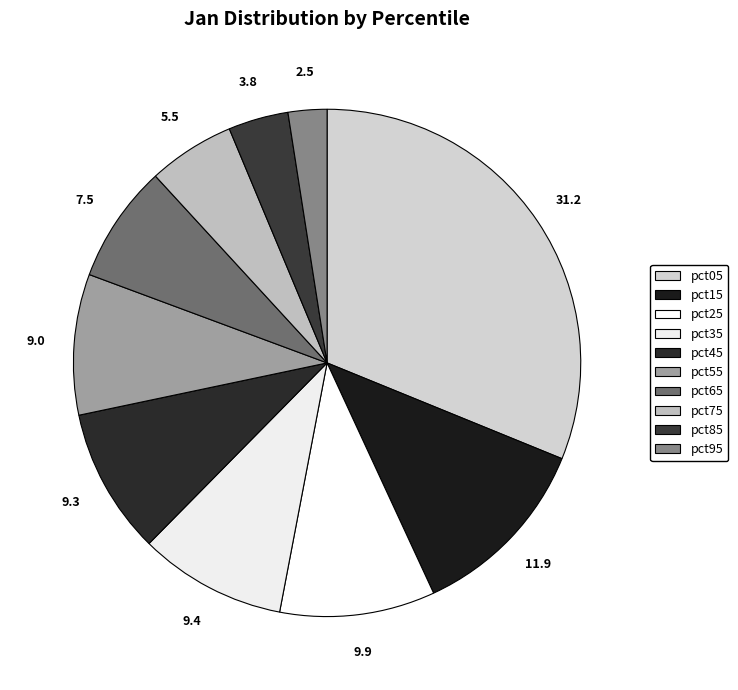

Count the number of slices in the pie.

10